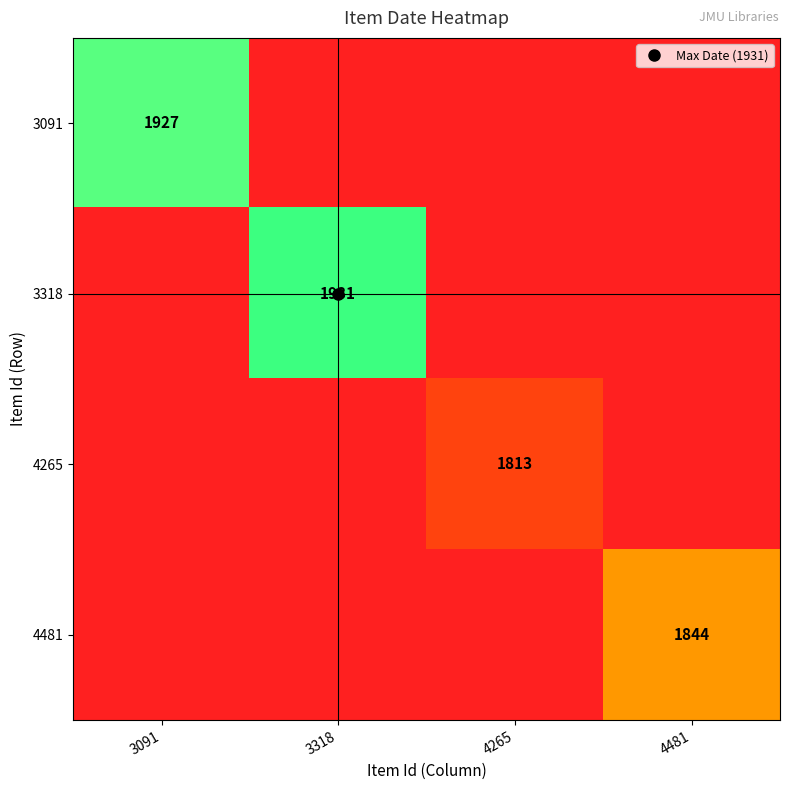

What is the difference between the highest and lowest values at 3318?

131